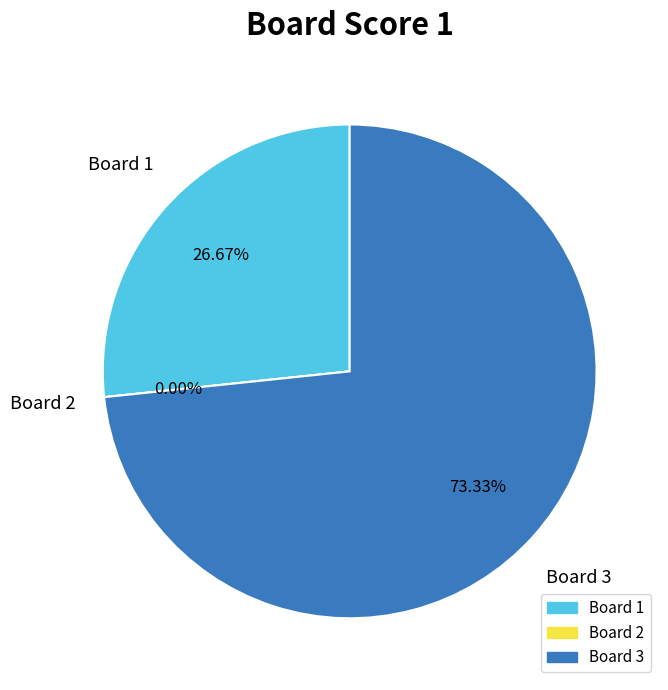

To the nearest percent, what is the difference between the 1 and 2 slice percentages?

27%